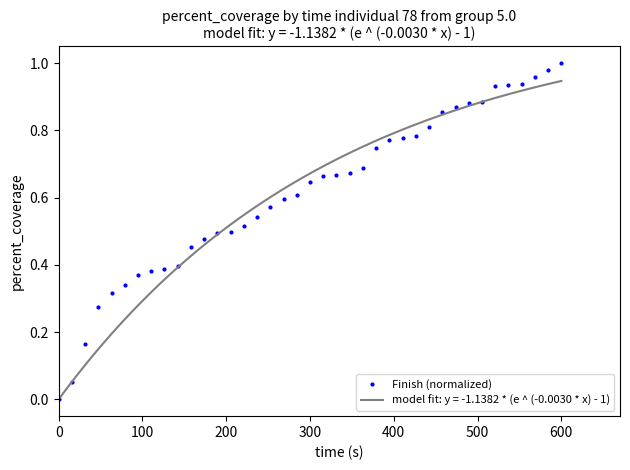

How many values in the Finish (normalized) series exceed 0?

38